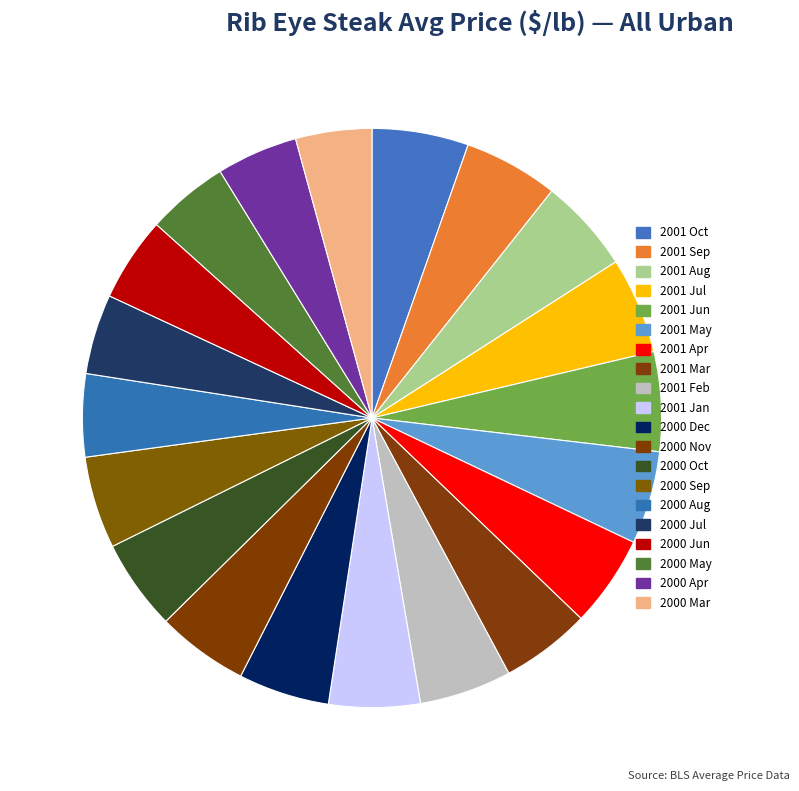

What is the largest slice in the pie chart?

2001 Jun